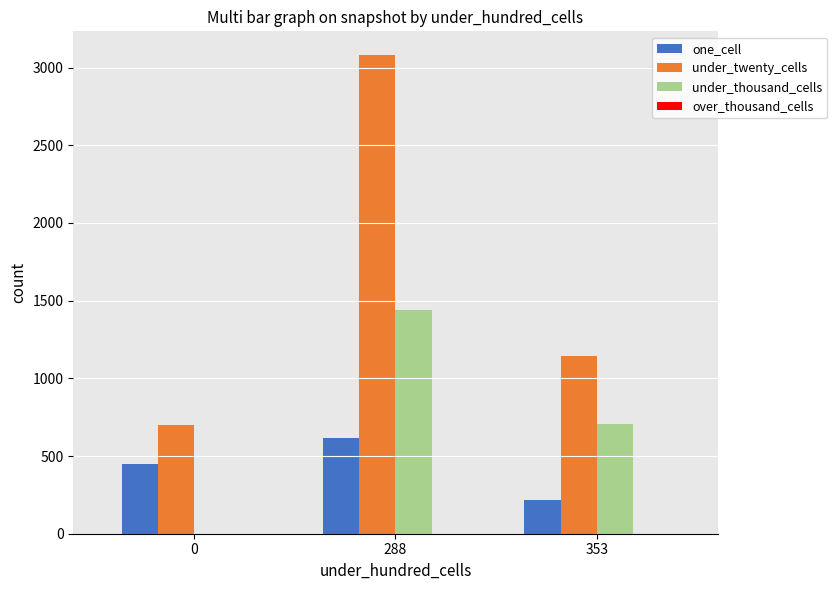

Is the value of under_twenty_cells at 353 greater than the value of under_thousand_cells at 353?

Yes